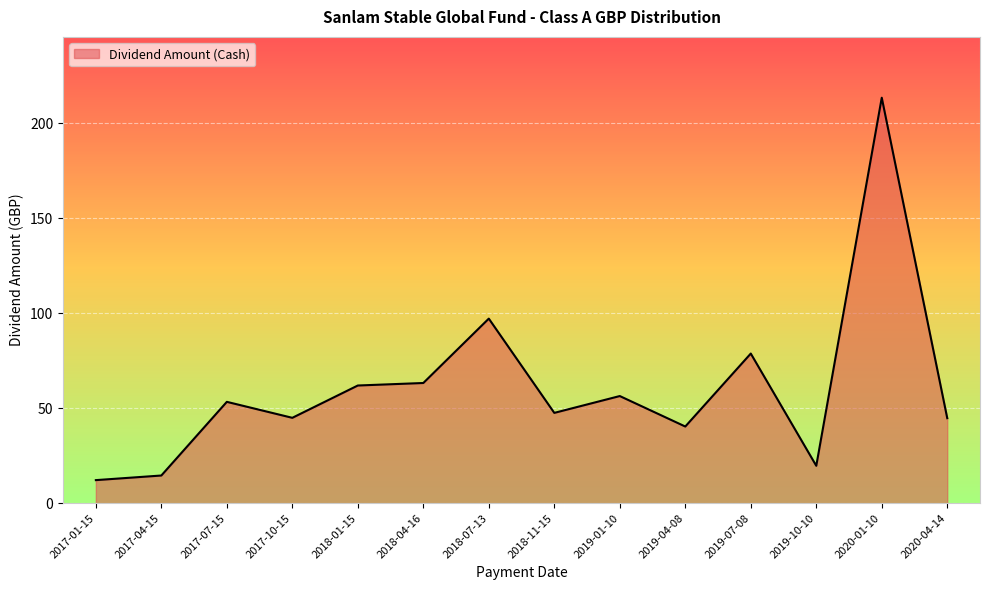

What is the difference between the maximum and second lowest values?

198.9